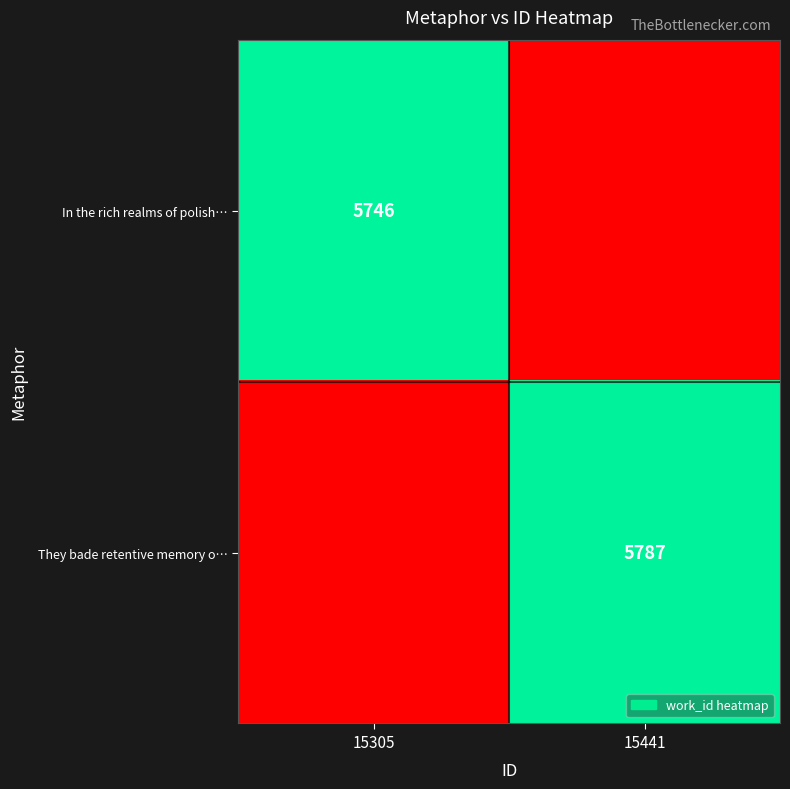

Is the value of They bade retentive memory o… at 15441 greater than the value of In the rich realms of polish… at 15305?

Yes